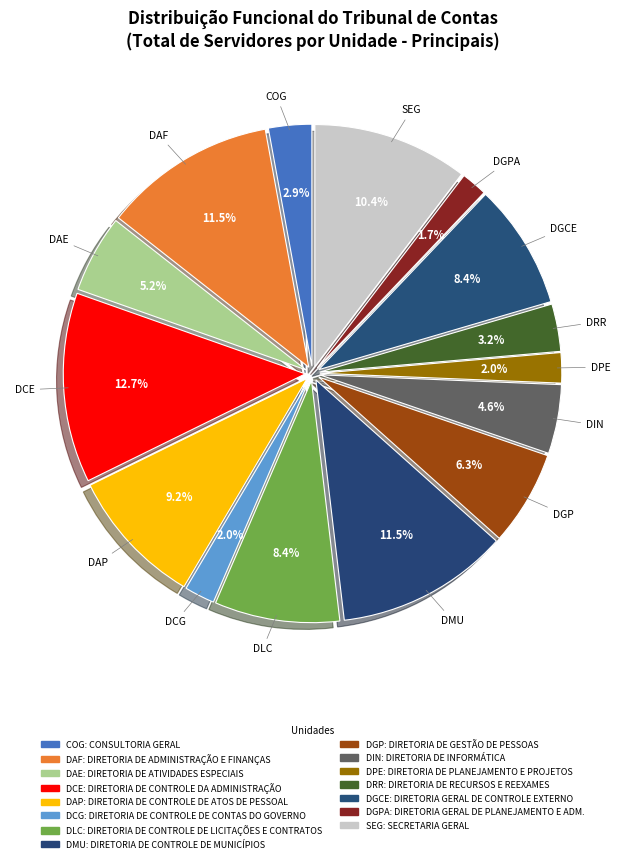

Count the number of slices in the pie.

15